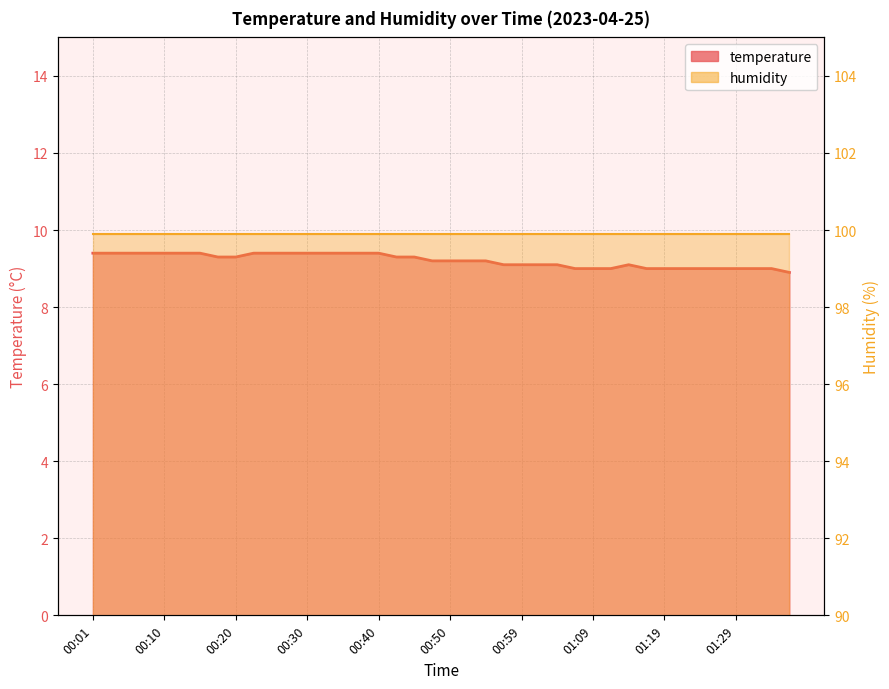

Approximately how many times larger is the value at 00:13 compared to 01:14?

1.0